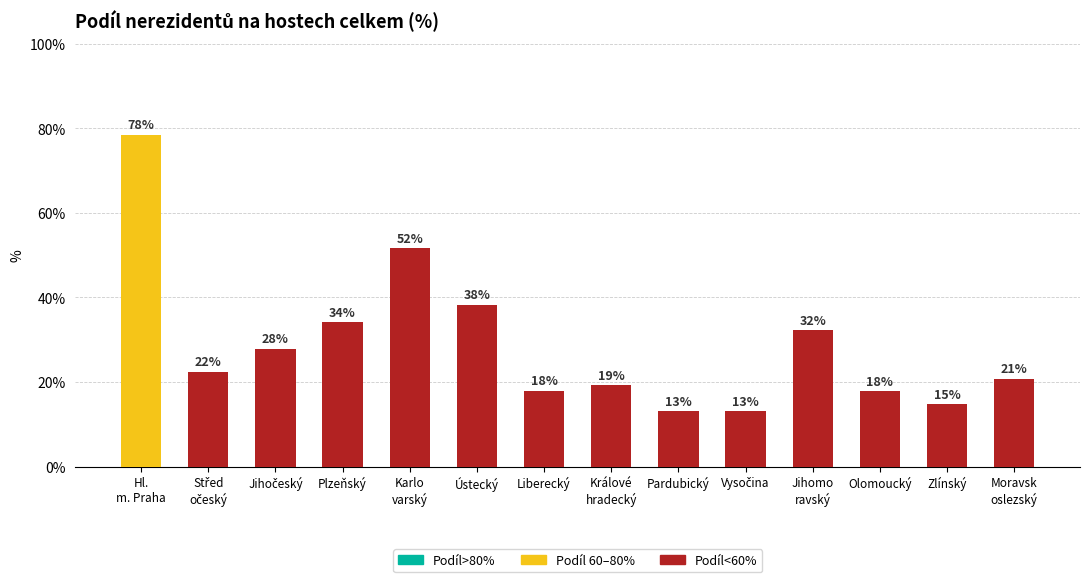

How many bars are there in total?

14